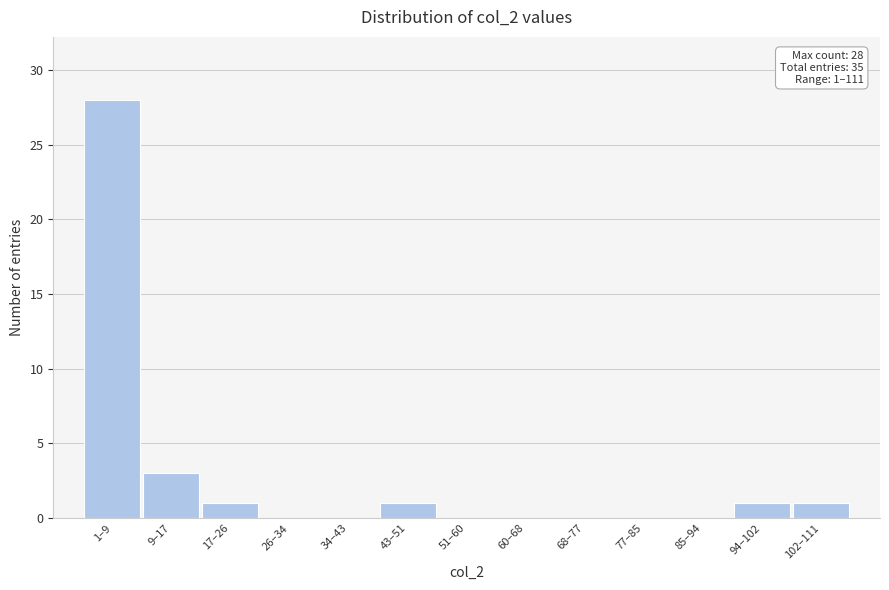

Reading right to left, what are all the values shown in this chart?

102–111=1	94–102=1	85–94=0	77–85=0	68–77=0	60–68=0	51–60=0	43–51=1	34–43=0	26–34=0	17–26=1	9–17=3	1–9=28